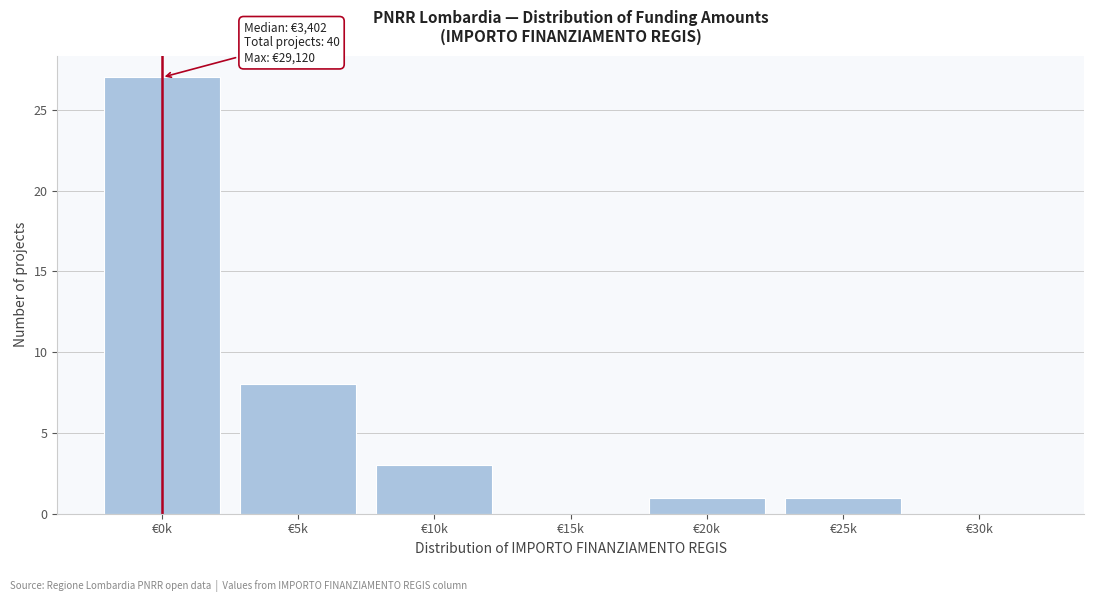

Reading right to left, transcribe all the data shown in this chart.

€30k=0	€25k=1	€20k=1	€15k=0	€10k=3	€5k=8	€0k=27